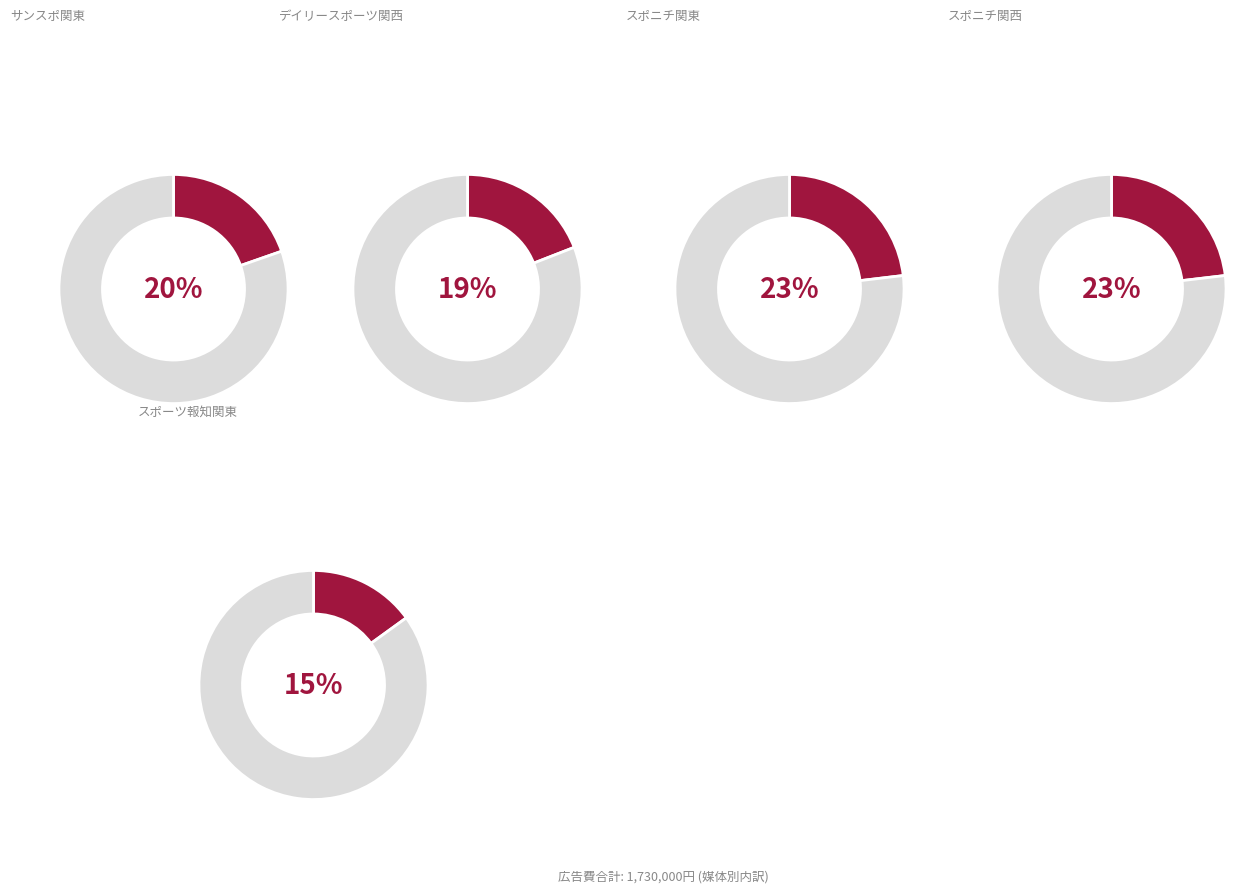

What is the change in value from デイリースポーツ関西 to スポニチ関西?

+70000